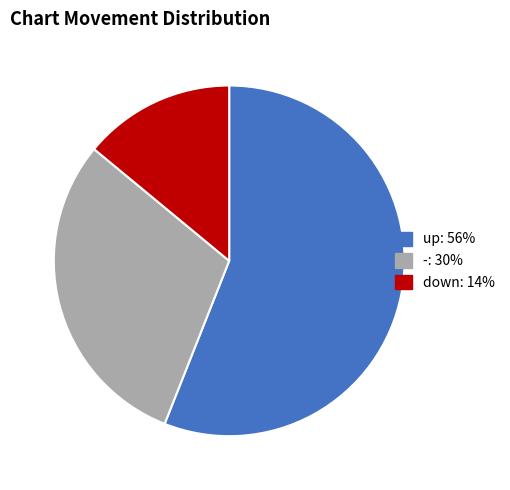

Is it true that - is 20% of the pie?

False